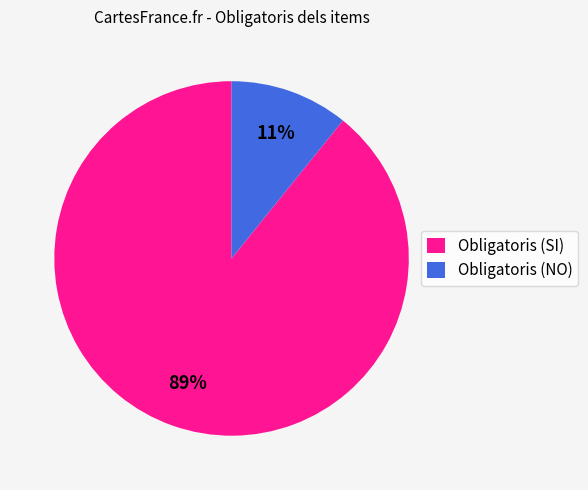

How many segments does this pie chart have?

2